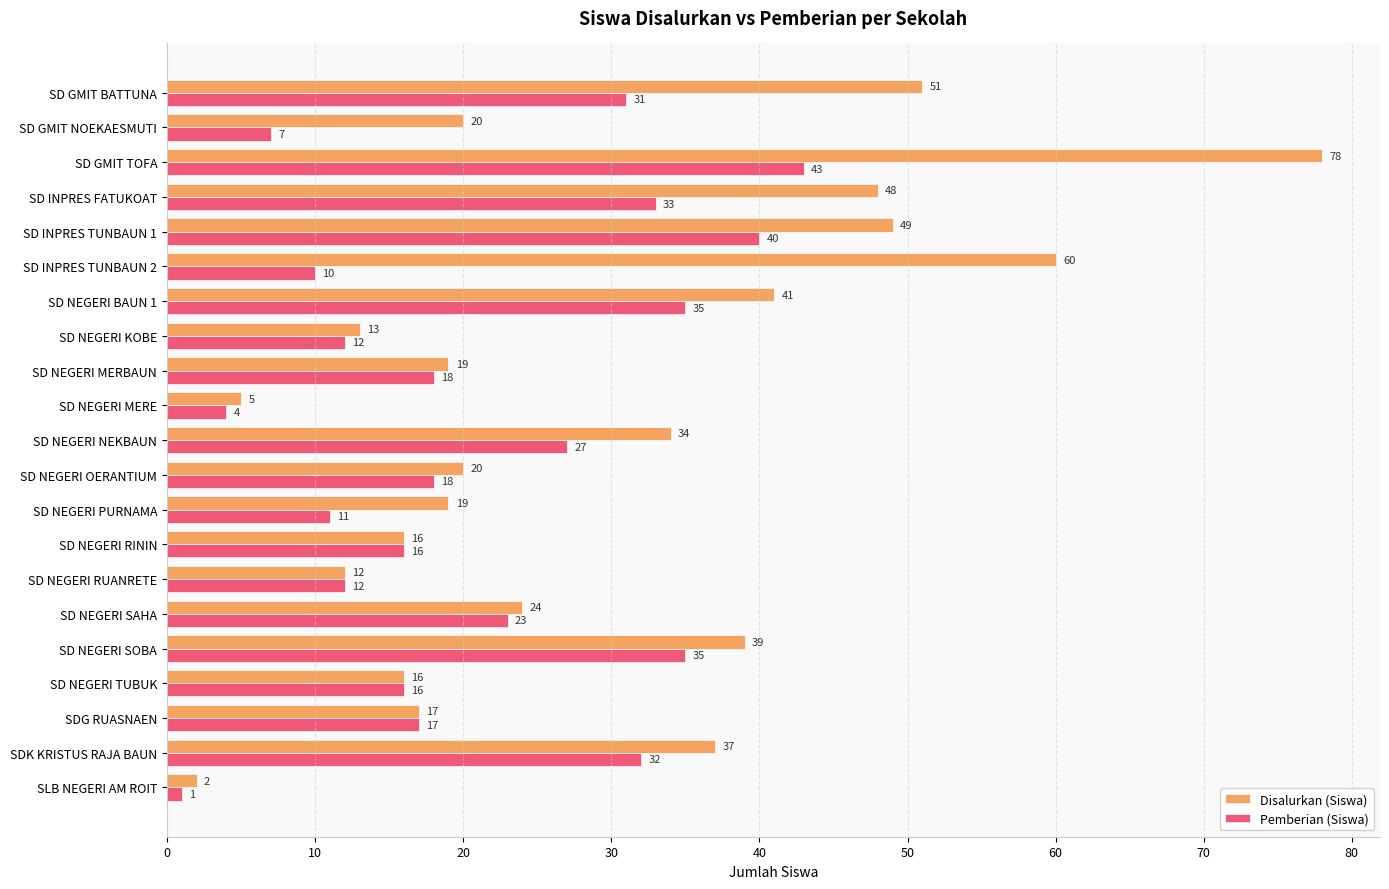

True or false: Disalurkan (Siswa) has a value of 19 at SD NEGERI PURNAMA.

True